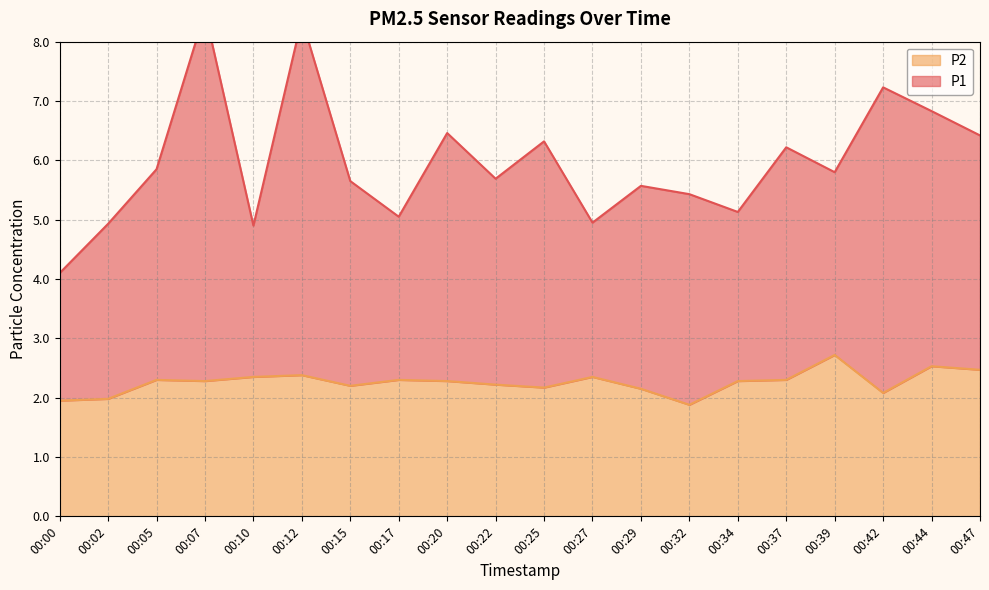

What is the difference between the P2 values at 00:32 and 00:25?

0.3